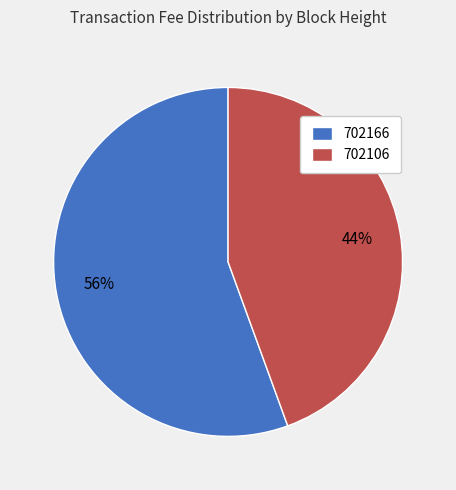

Do 702106 and 702166 together represent more than half of the pie?

Yes